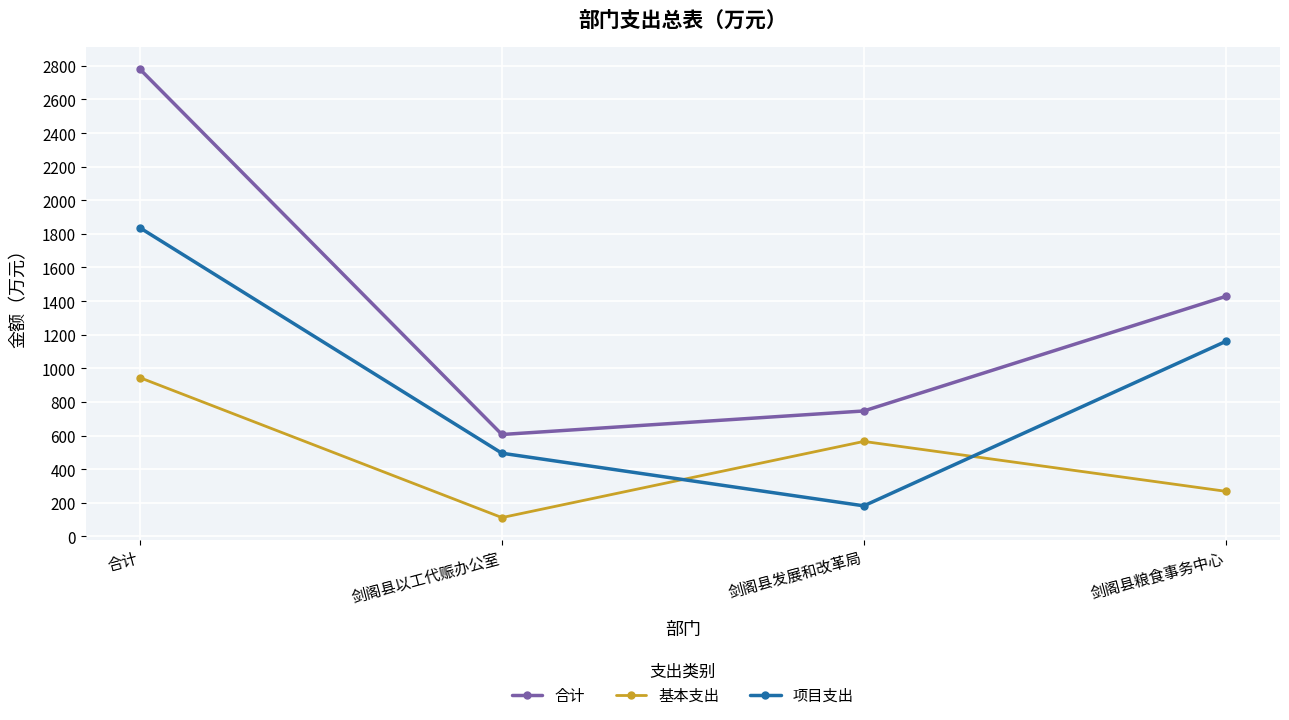

Is the value of 合计 at 合计 greater than the value of 项目支出 at 剑阁县以工代赈办公室?

Yes